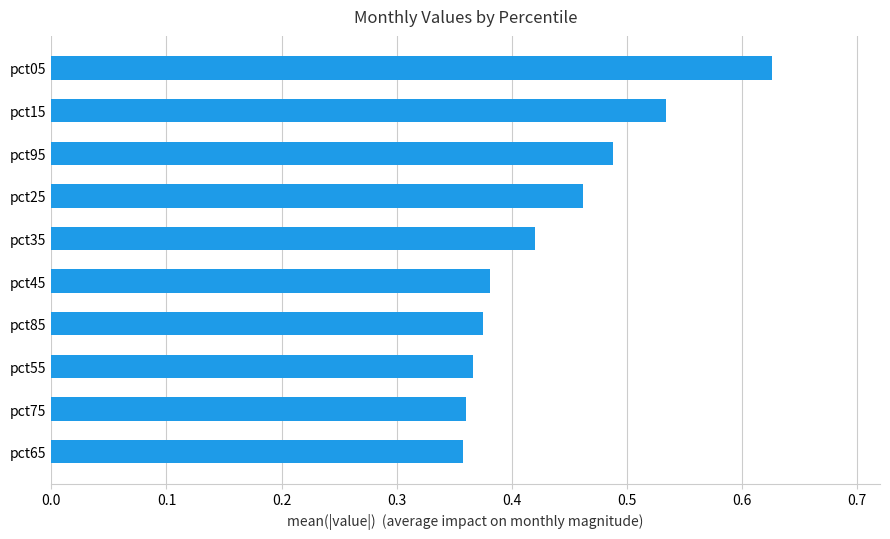

Is it true that the value at pct95 is 0.7?

False